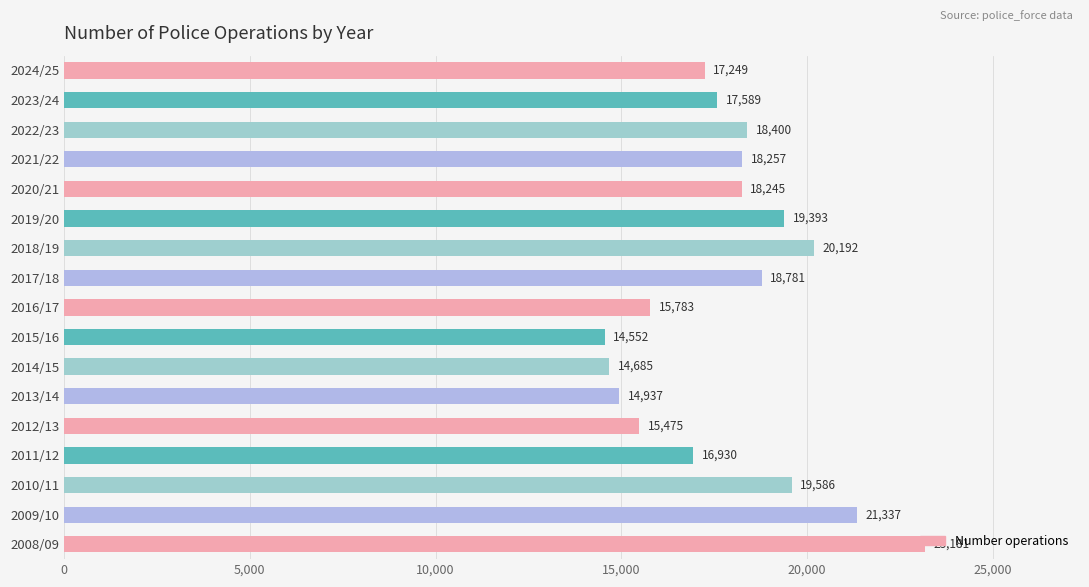

What is the average value?

17916